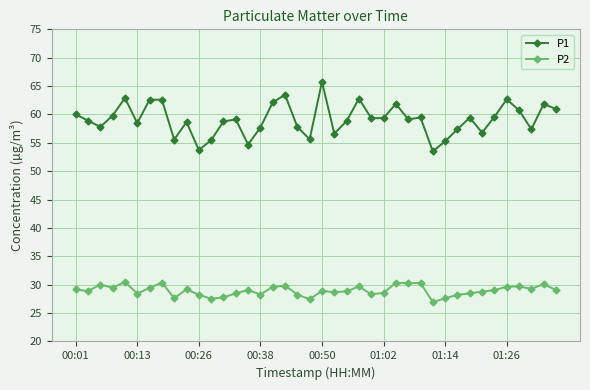

True or false: P1 and P2 cross at least once.

False